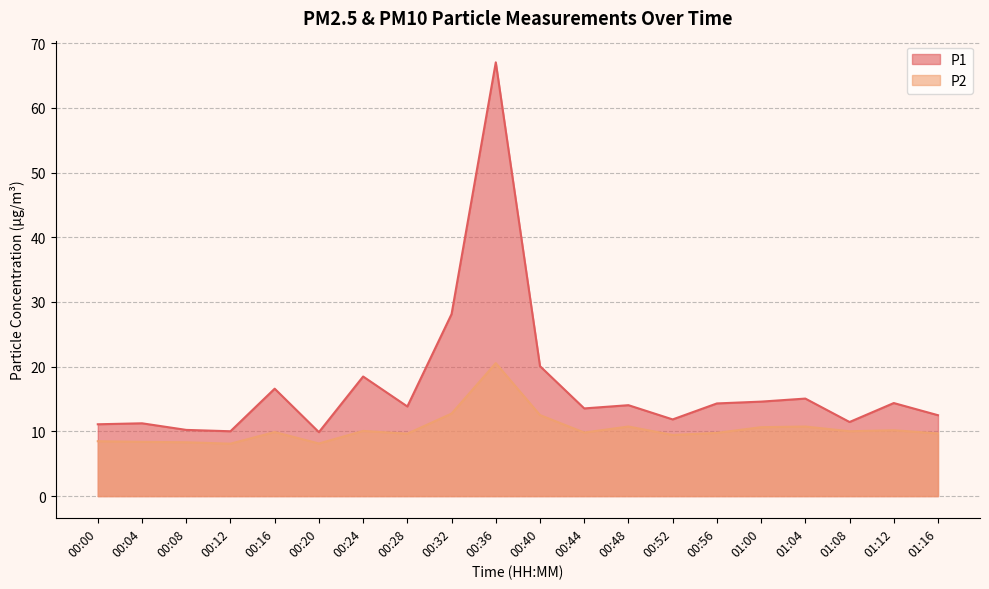

How many interior local valleys does the P2 series have?

6